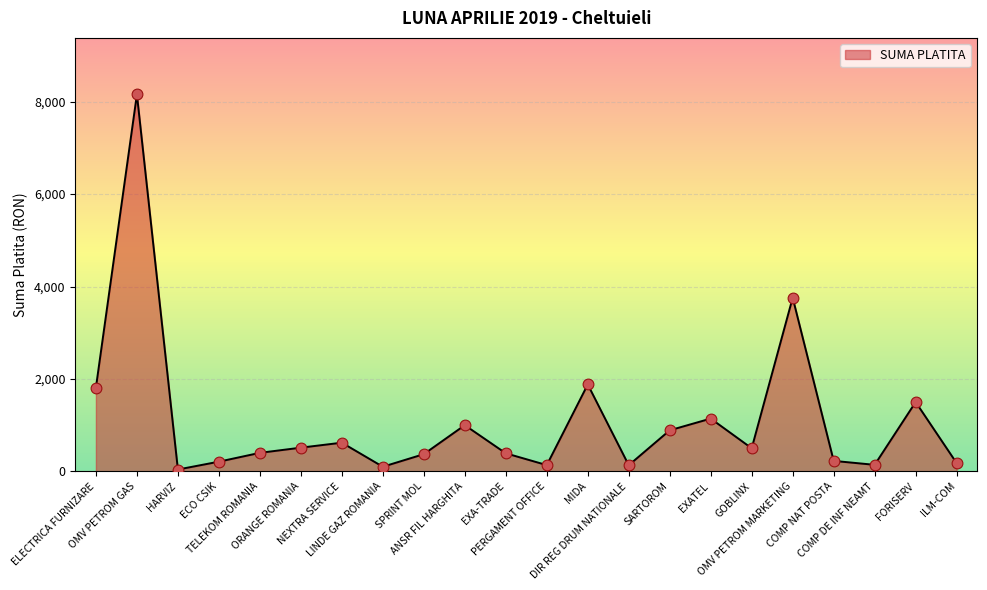

Which has a higher value, ELECTRICA FURNIZARE or COMP NAT POSTA?

ELECTRICA FURNIZARE